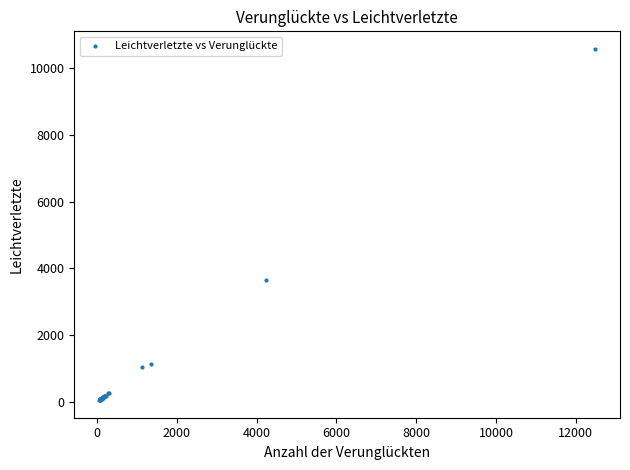

What Y value in the scatter plot is closest to 5310?

3649